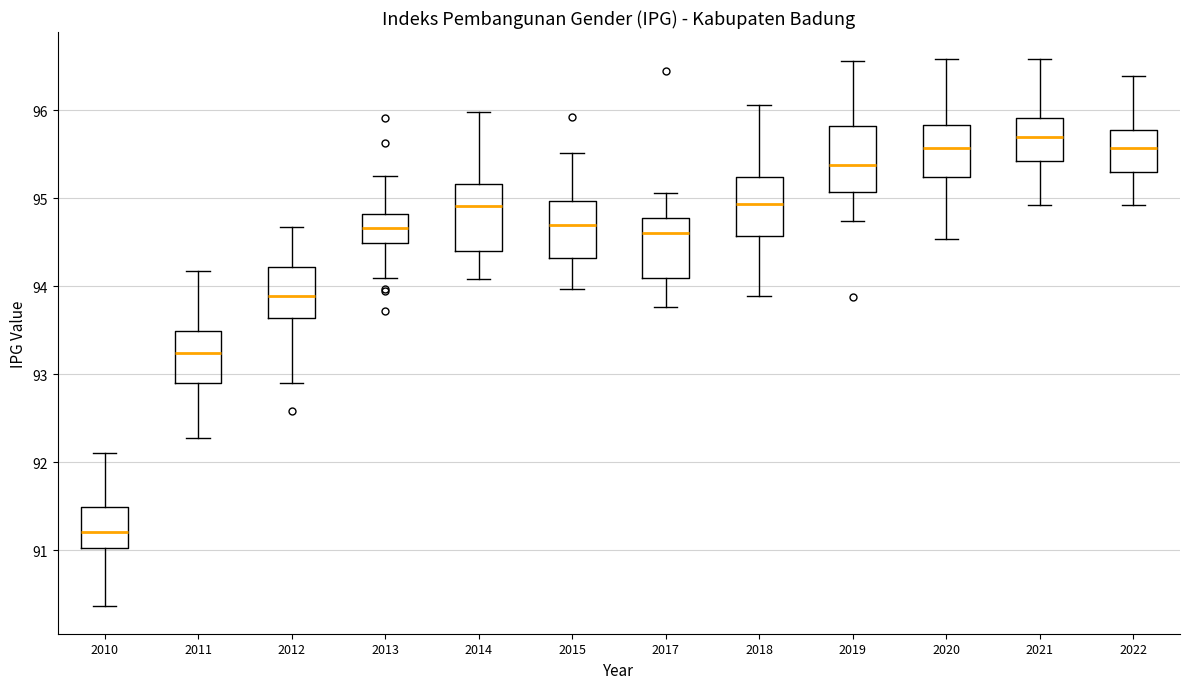

Which box's median line is the highest?

2021